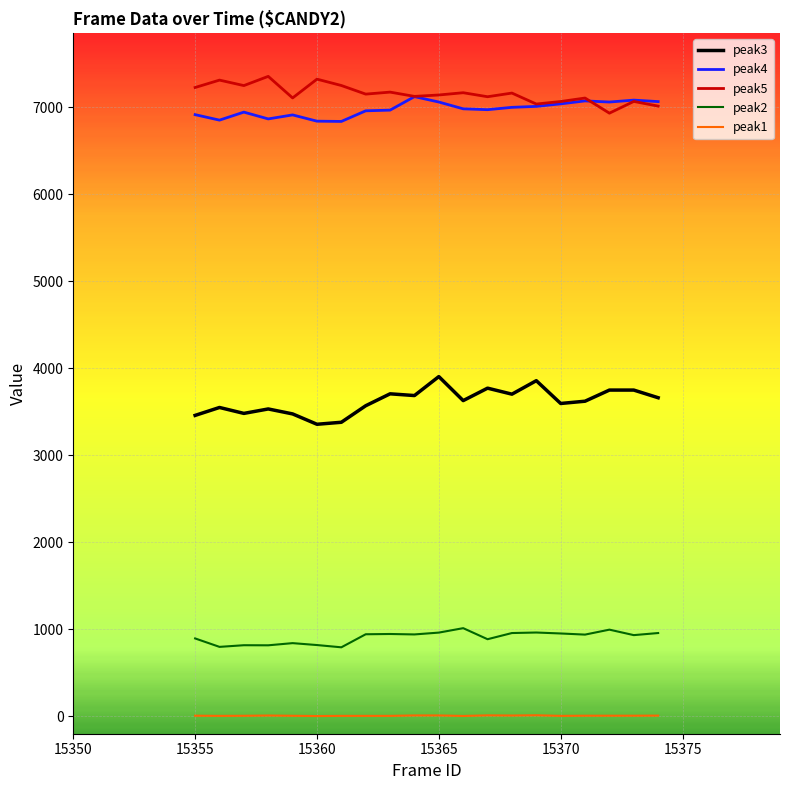

Does the chart have visible grid lines?

Yes